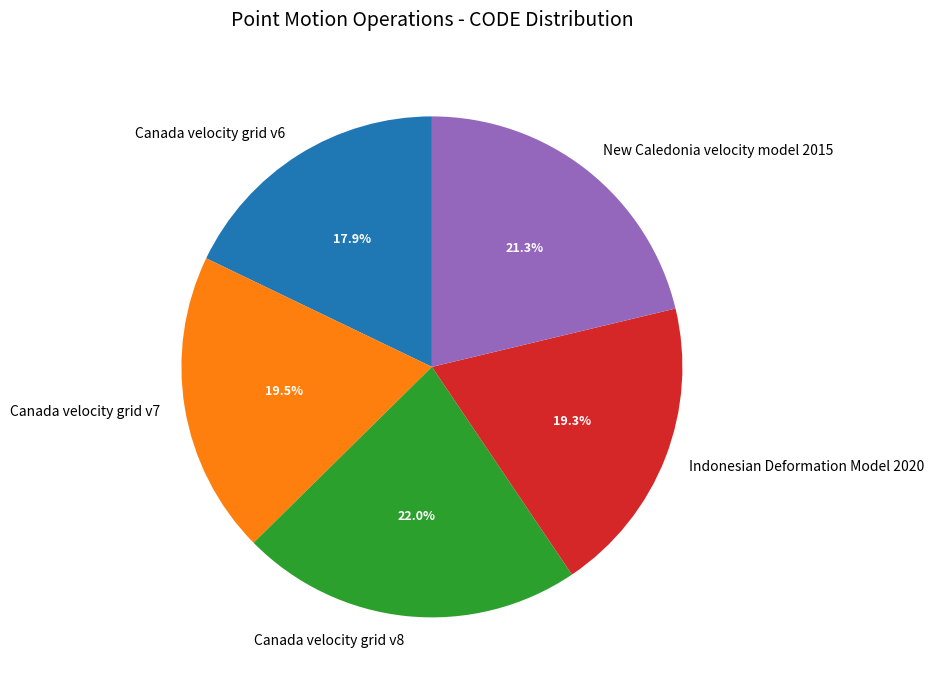

Which has a higher value, Canada velocity grid v6 or Canada velocity grid v8?

Canada velocity grid v8